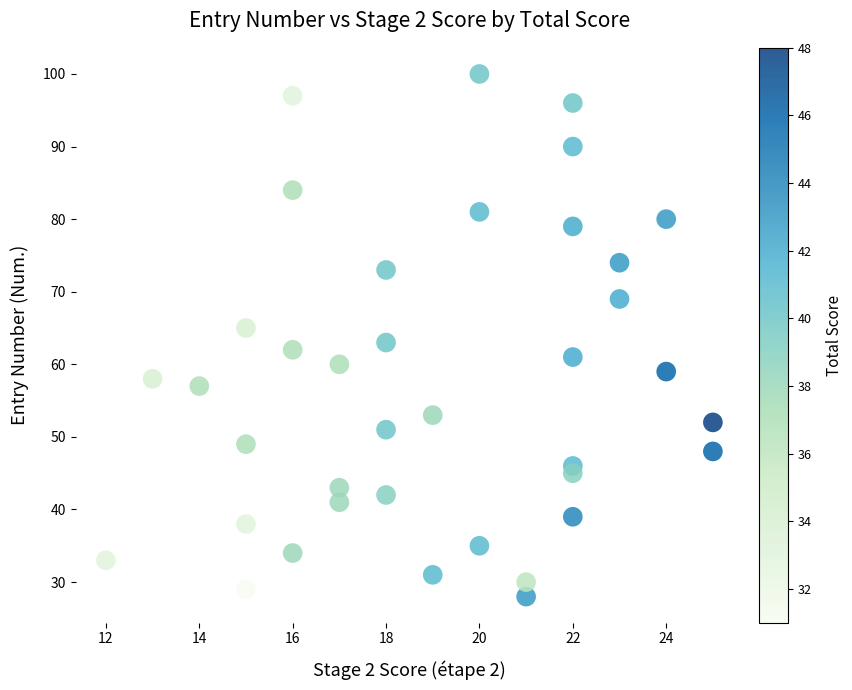

What is the range of X values (max minus min)?

13